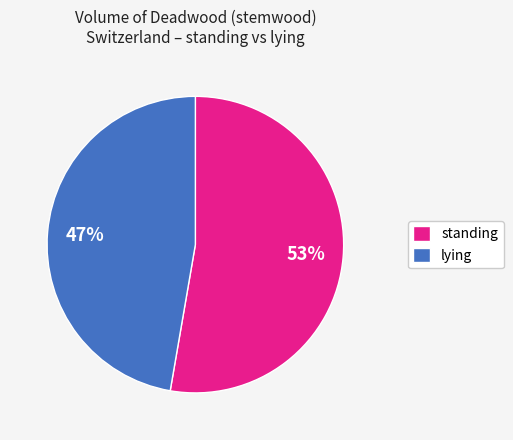

Does any single category account for the majority?

Yes